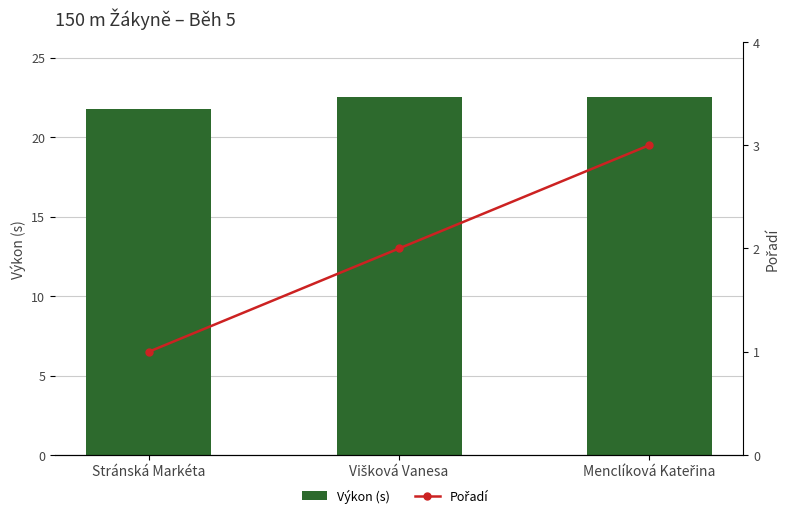

What is the label of the 3rd bar from the left?

Menclíková Kateřina